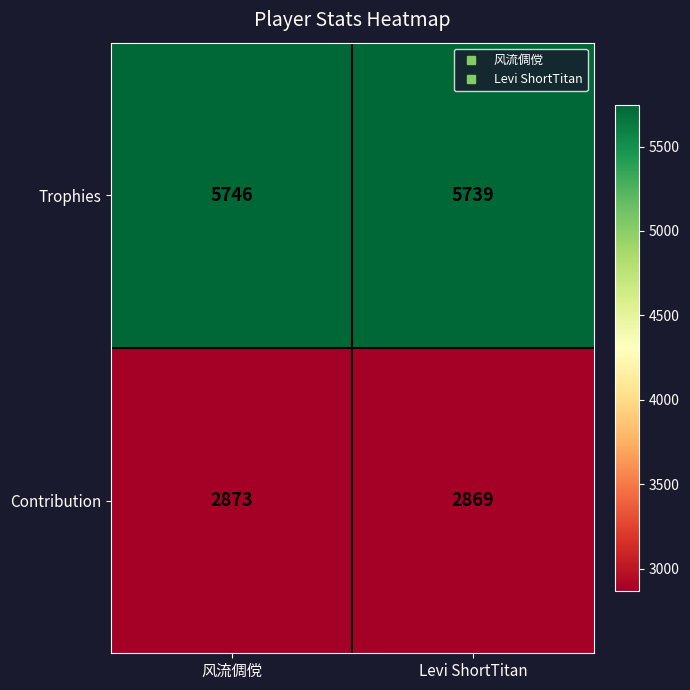

Which series has the widest spread of values?

Trophies